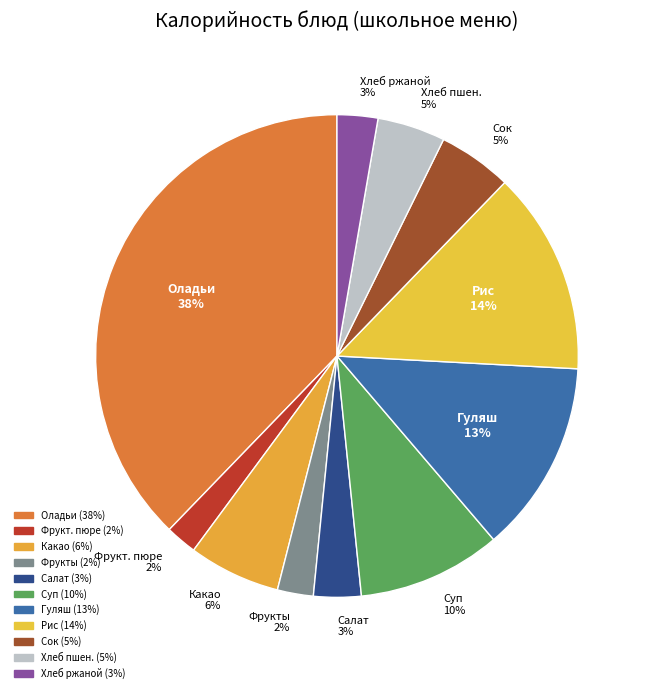

Which has a higher value, Рис 14% or Какао 6%?

Рис 14%